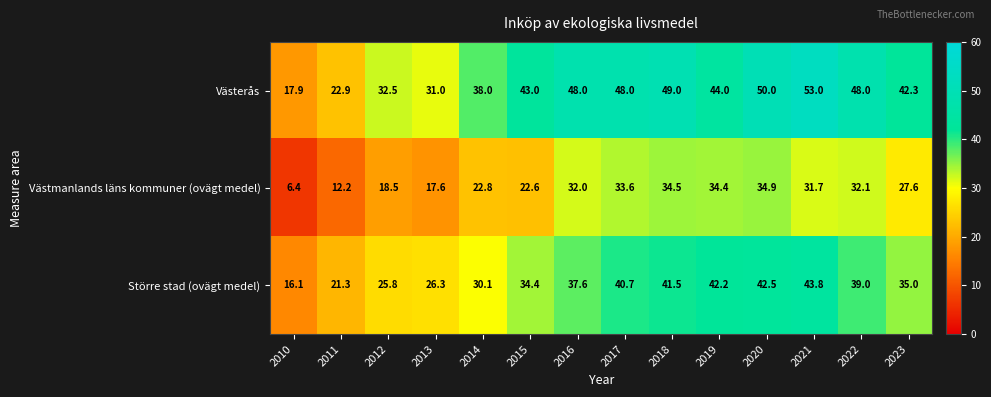

At how many categories does at least one series exceed 7?

14